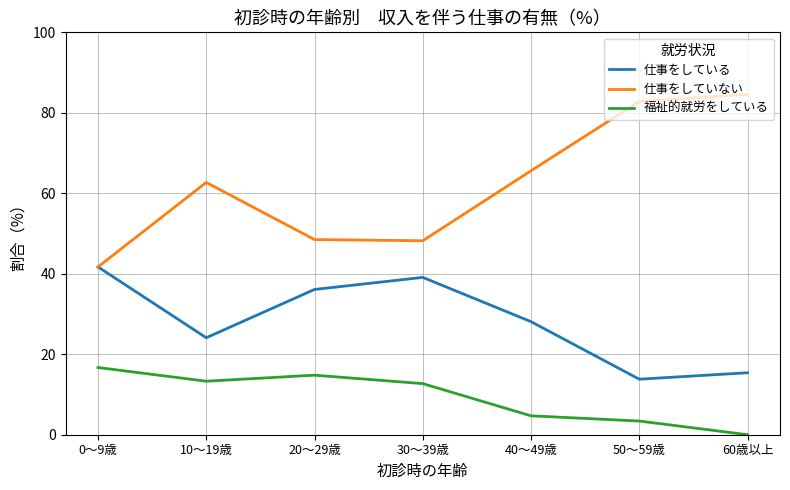

Count the number of data series in this chart.

3